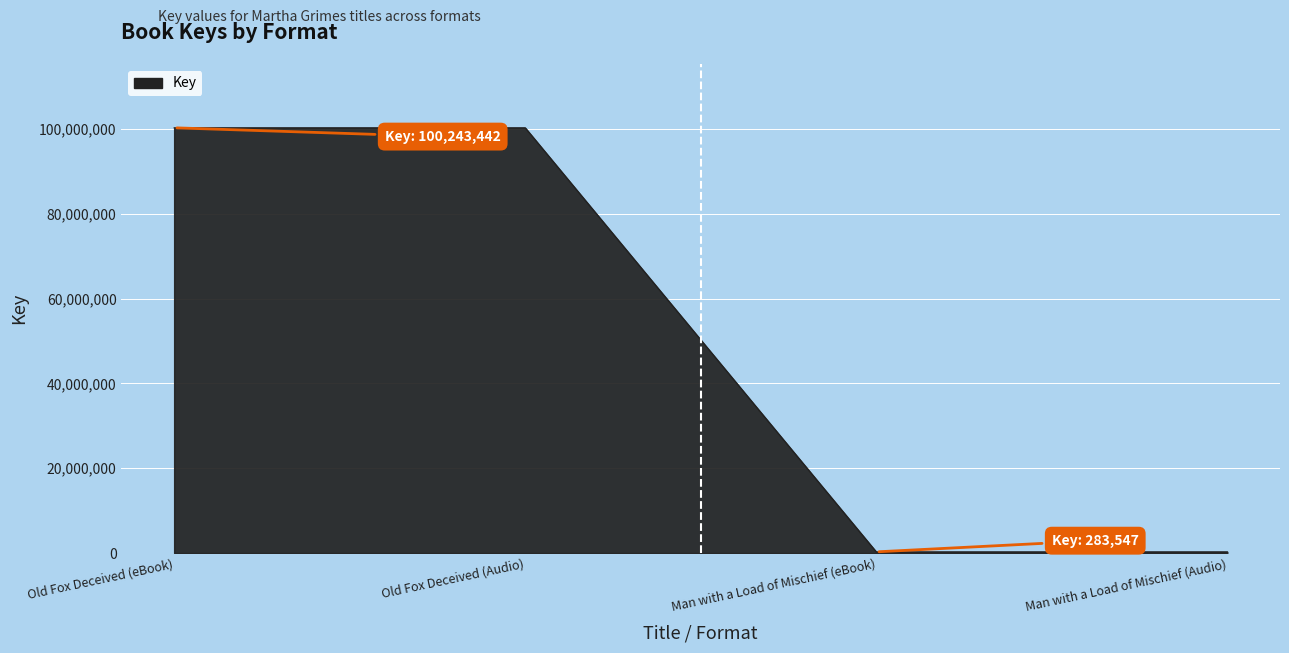

Reading left to right, transcribe all the data shown in this chart.

100243442	100243442	283547	283547